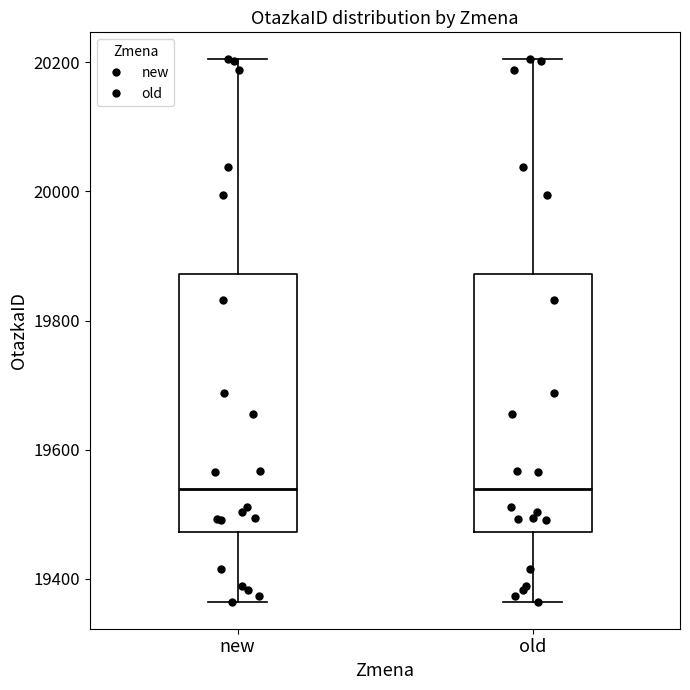

Reading left to right, read every box against the y-axis: the position of its median line, the range the box covers, and the ends of its whiskers. The values are not printed on the chart, so give them approximately, as read against the axis.

new: median 19540, box 19480 to 19880, whiskers 19360 to 20200
old: median 19540, box 19480 to 19880, whiskers 19360 to 20200